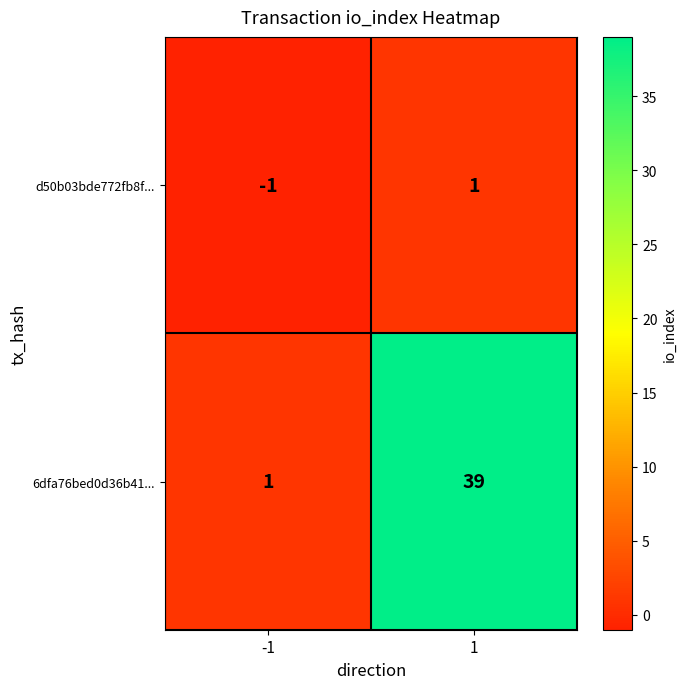

Reading right to left, what are all the values shown in this chart?

d50b03bde772fb8f...: 1	-1
6dfa76bed0d36b41...: 39	1